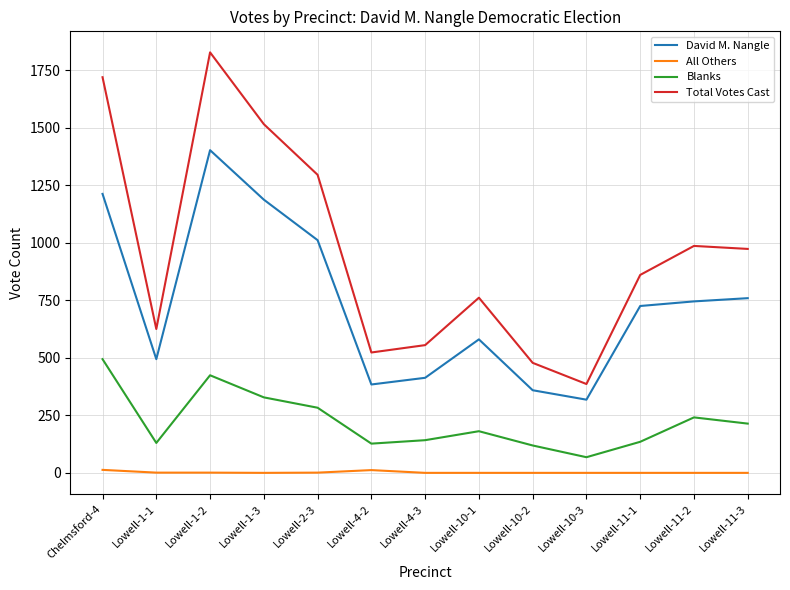

Is this an area chart (filled region under the line)?

No